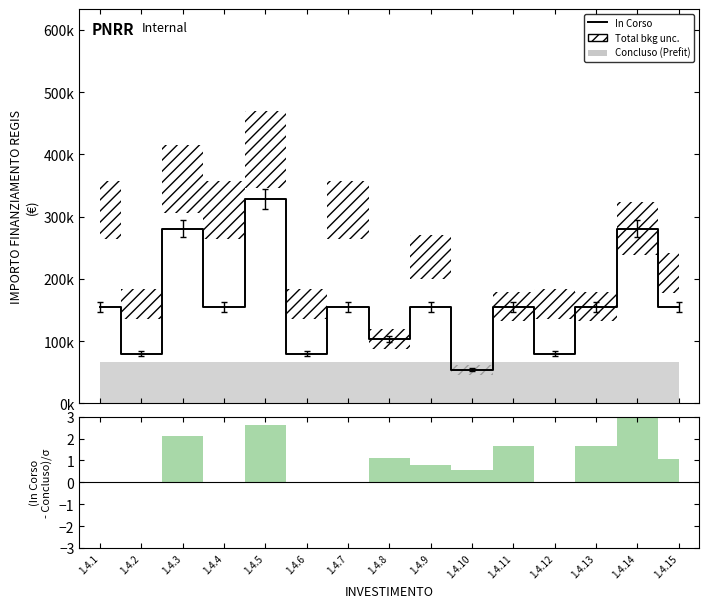

Reading left to right, transcribe all the data shown in this chart.

1.4.1=155234	1.4.2=79922	1.4.3=280932	1.4.4=155234	1.4.5=328160	1.4.6=79922	1.4.7=155234	1.4.8=103444	1.4.9=155234	1.4.10=54412	1.4.11=155234	1.4.12=79922	1.4.13=155234	1.4.14=280932	1.4.15=155234